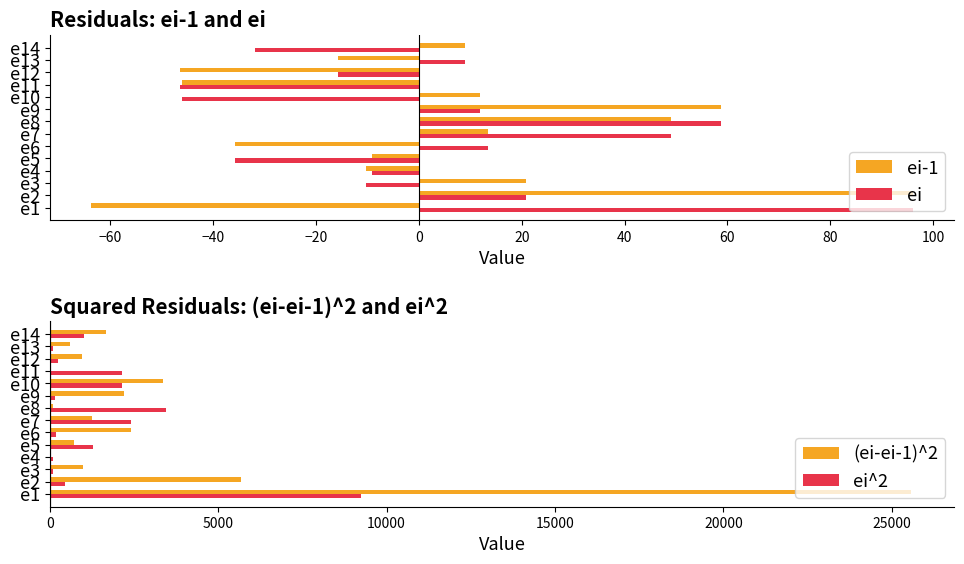

Reading right to left, list all the values displayed in this chart.

ei-1: 8.9	-15.7	-46.4	-46.2	11.8	58.8	49.0	13.5	-35.7	-9.1	-10.3	20.9	96.2	-63.8
ei: -31.9	8.9	-15.7	-46.4	-46.2	11.8	58.8	49.0	13.5	-35.7	-9.1	-10.3	20.9	96.2
(ei-ei-1)^2: 1660.2	604.6	945.3	0.1	3362.8	2210.5	96.3	1264.6	2421.2	710.1	1.5	973.2	5666.0	25584.1
ei^2: 1014.7	79.0	246.4	2156.9	2131.1	139.8	3462.3	2403.9	181.4	1277.1	82.6	106.4	436.0	9245.7